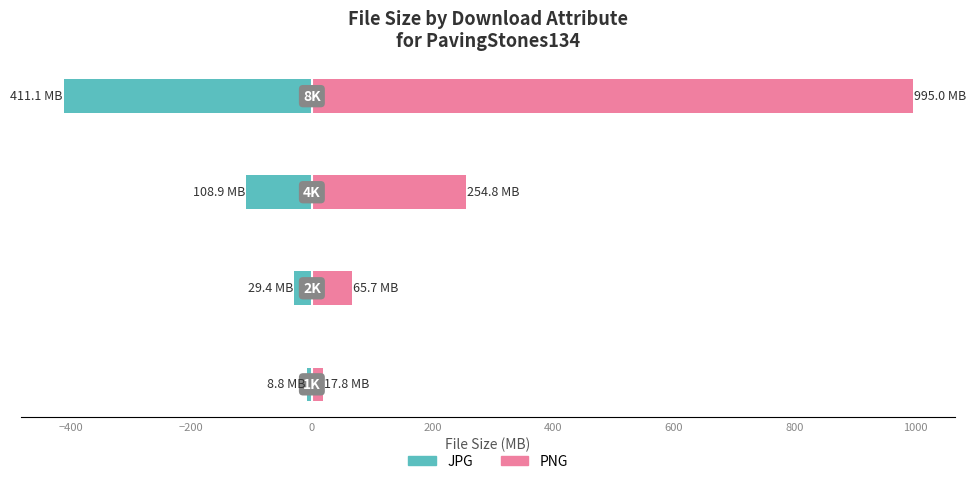

Reading left to right, list all the values displayed in this chart.

JPG: -8.8	-29.4	-108.9	-411.1
PNG: 17.8	65.7	254.8	995.0